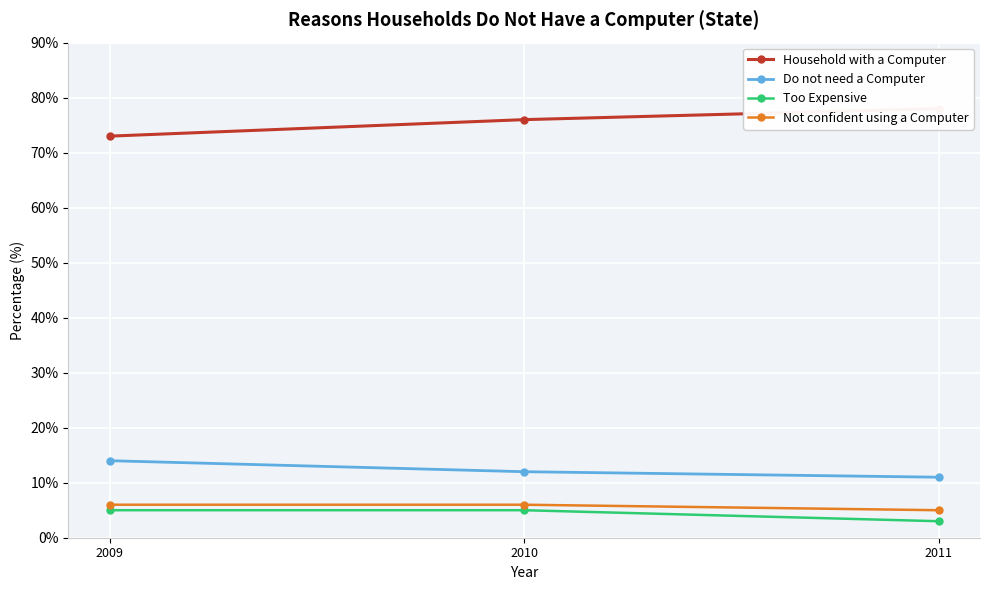

True or false: Household with a Computer has a value of 73 at 2009.

True